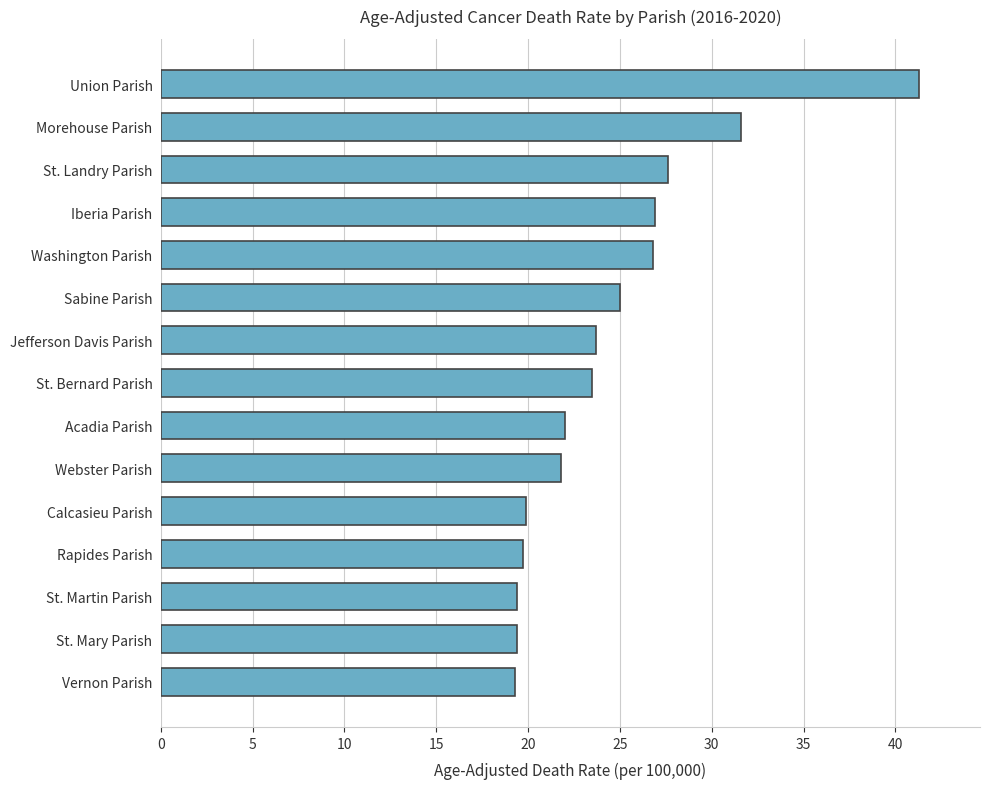

Which label corresponds to the largest value in the chart?

Union Parish